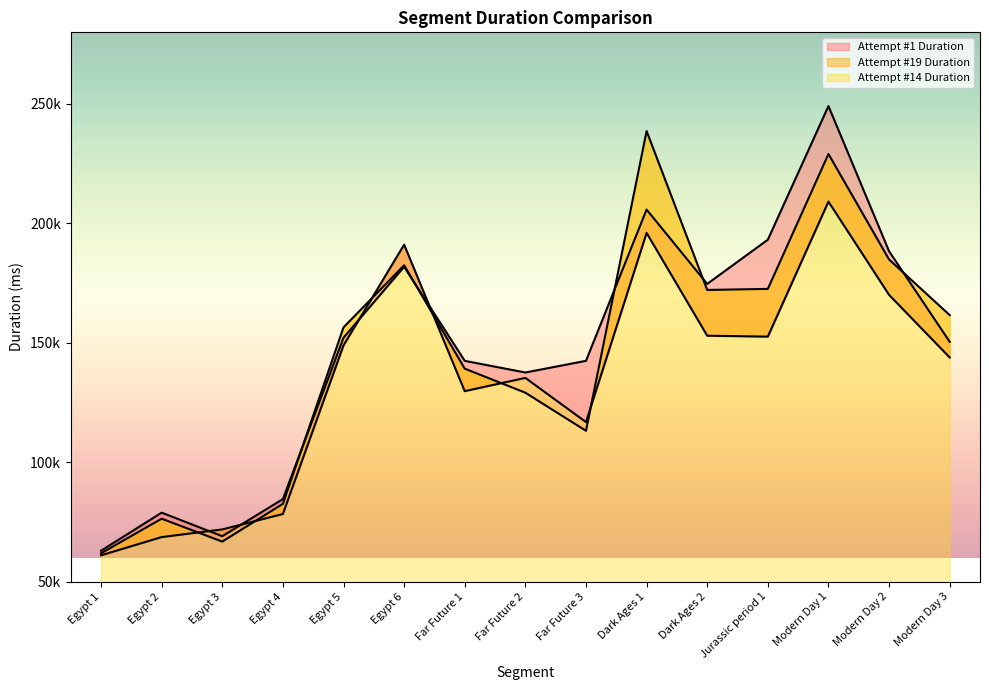

The value of Attempt #14 Duration at Egypt 2 is 110010. True or false?

False